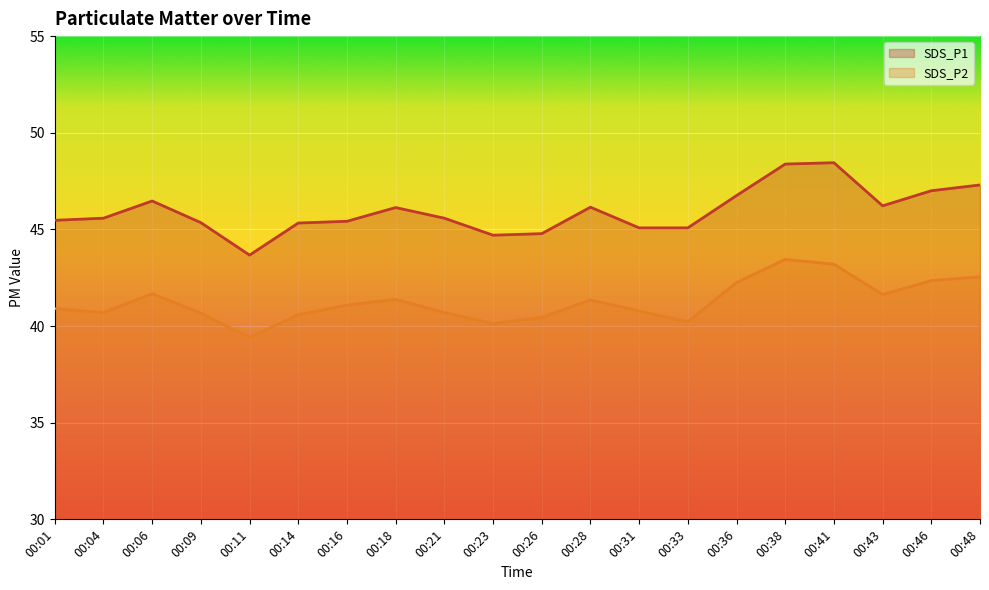

Rank the categories by SDS_P2 value from highest to lowest.

00:38, 00:41, 00:48, 00:46, 00:36, 00:06, 00:43, 00:18, 00:28, 00:16, 00:01, 00:31, 00:04, 00:21, 00:09, 00:14, 00:26, 00:33, 00:23, 00:11